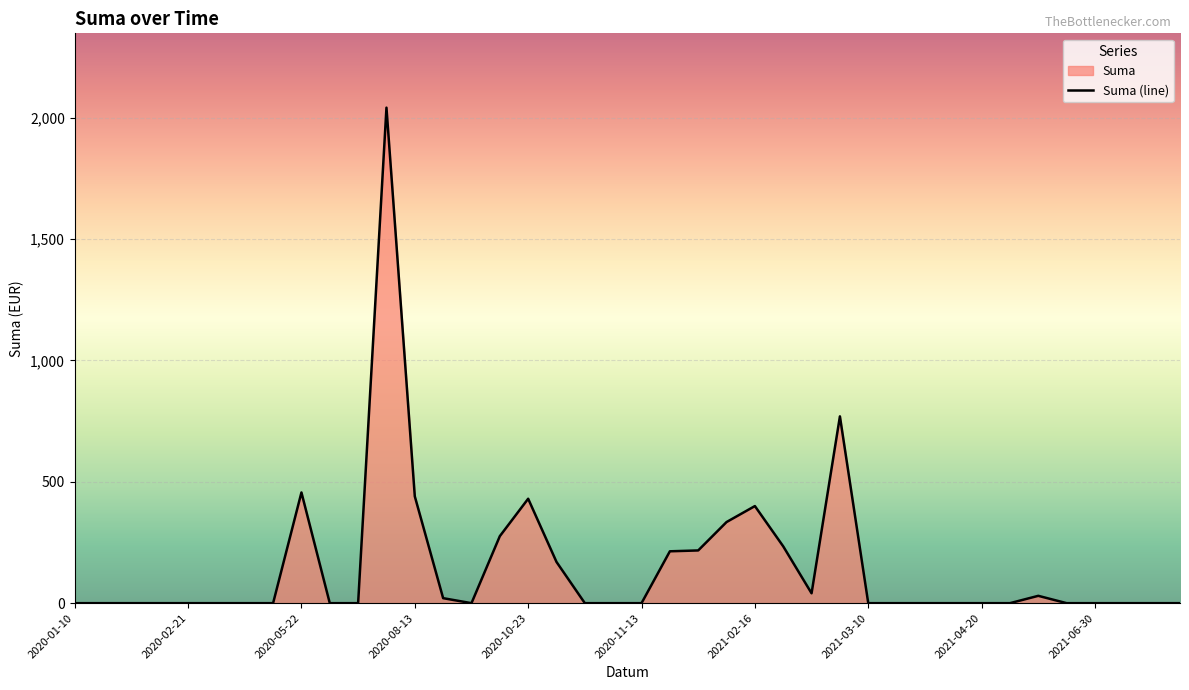

What is the greatest value displayed?

2041.2